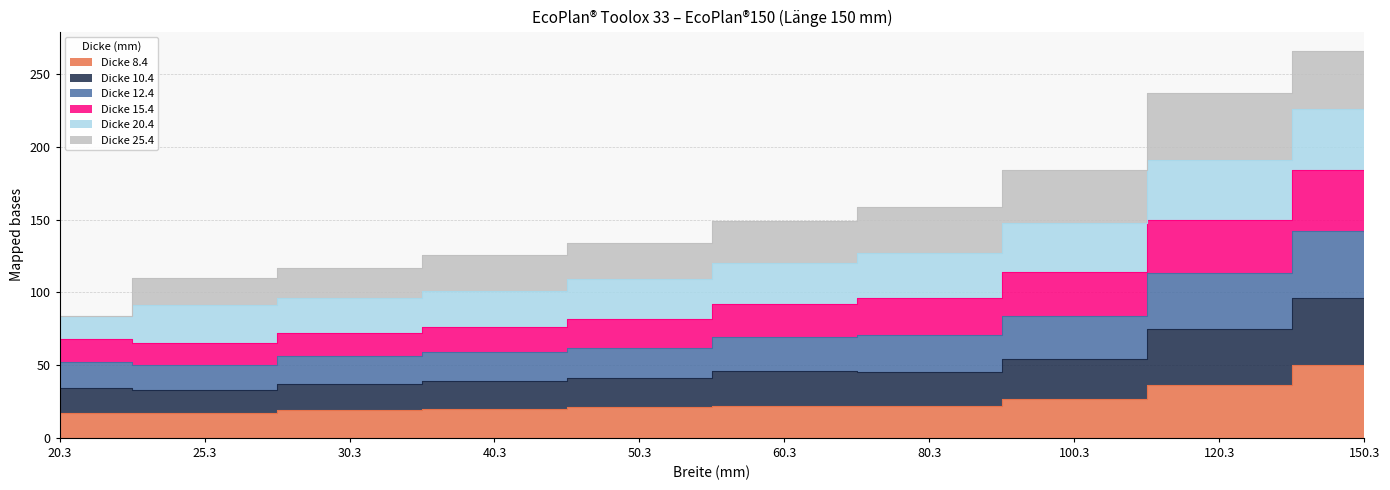

True or false: 12.4 and 8.4 intersect in this chart.

False